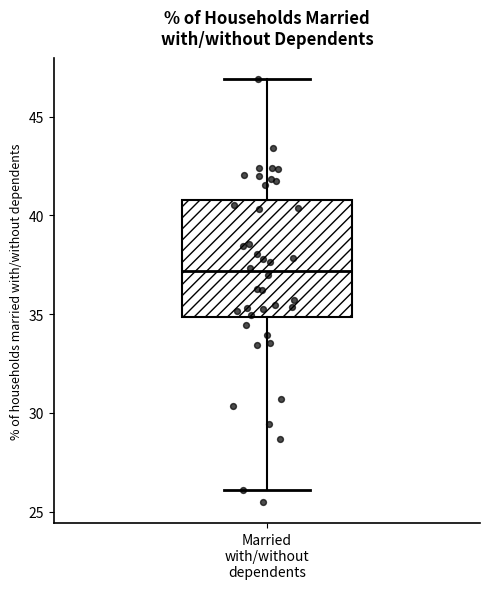

Transcribe this box plot: give where the median line is, the range the box spans, and where the two whiskers end, as read against the y-axis. The values are not printed on the chart, so give them approximately, as read against the axis.

median 37, box 35 to 41, whiskers 26 to 47